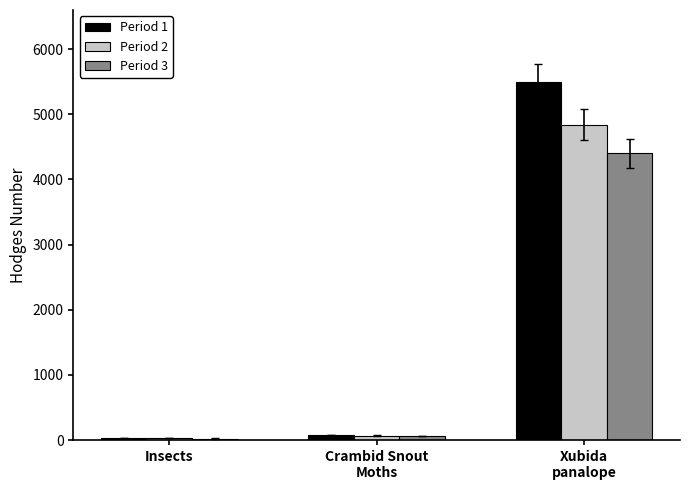

What is the sum of the Period 3 values at Xubida
panalope and Crambid Snout
Moths?

4465.0